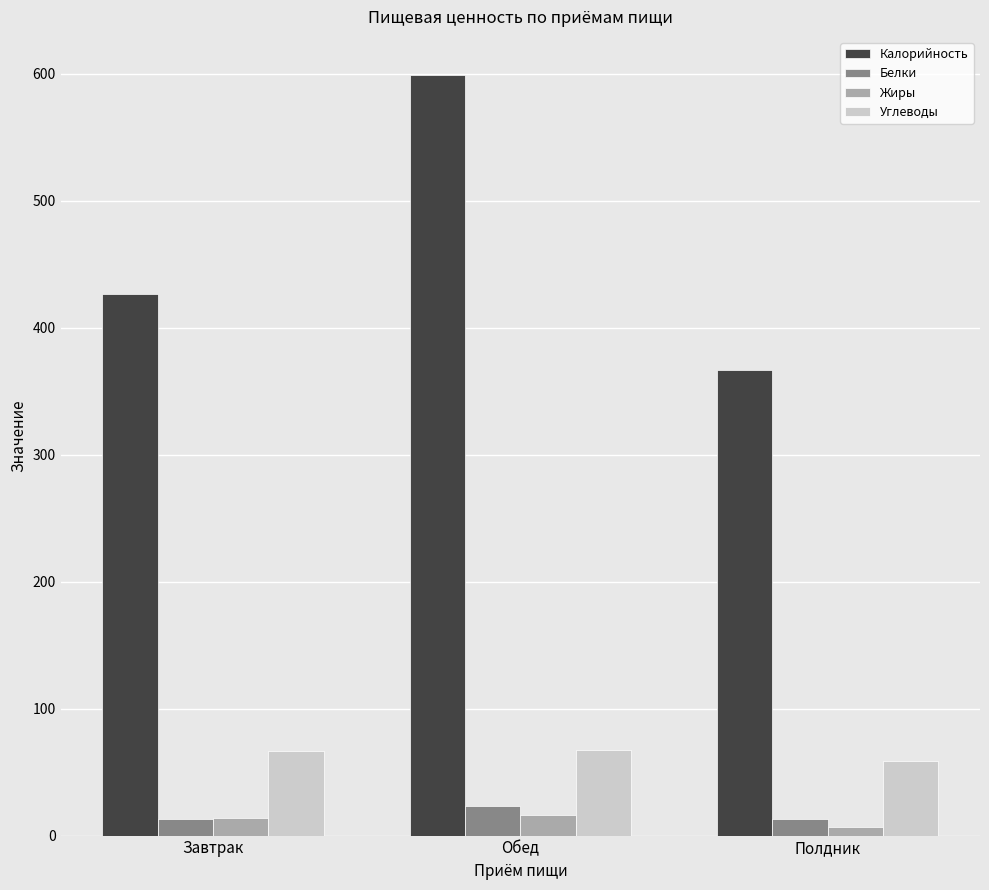

At which label does Калорийность first exceed 426?

Завтрак